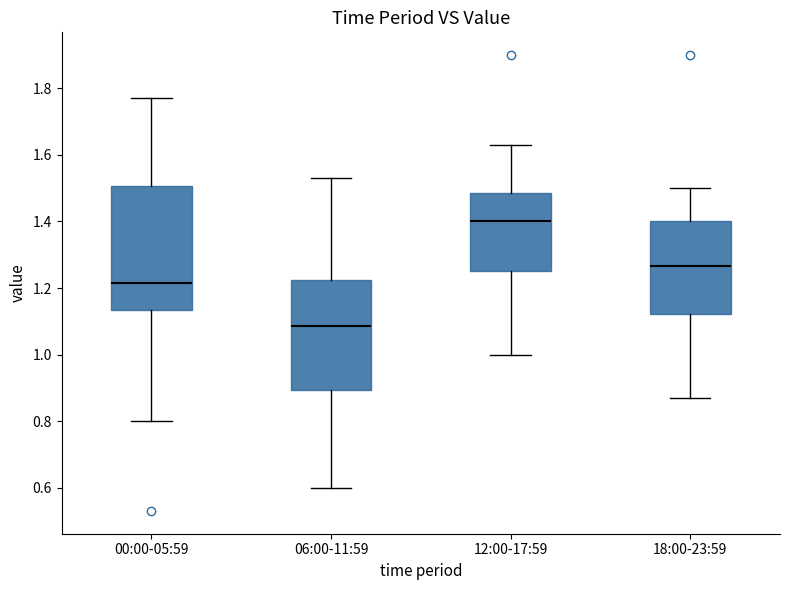

Where does the median line of the box for 00:00-05:59 sit on the y-axis? The values are not printed on the chart, so give them approximately, as read against the axis.

1.22